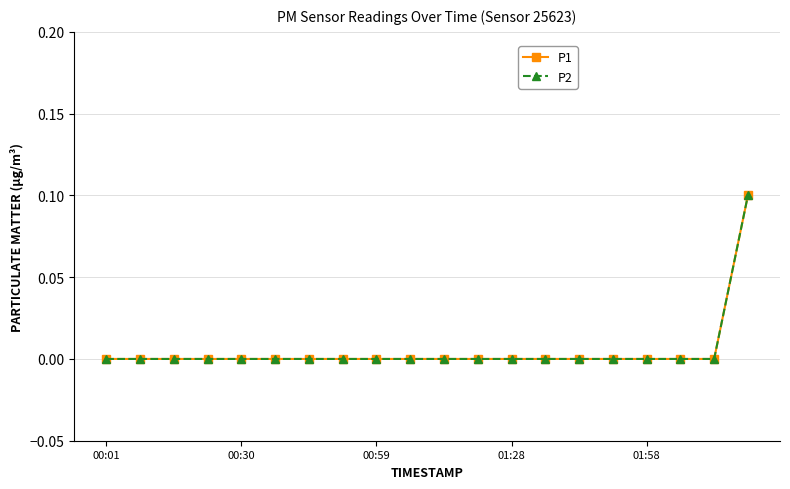

Is this an area chart (filled region under the line)?

No